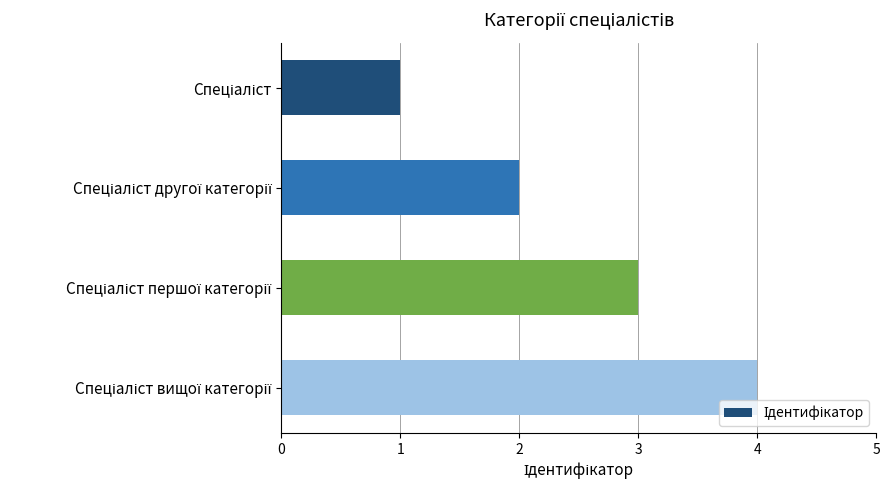

What is the greatest value displayed?

4